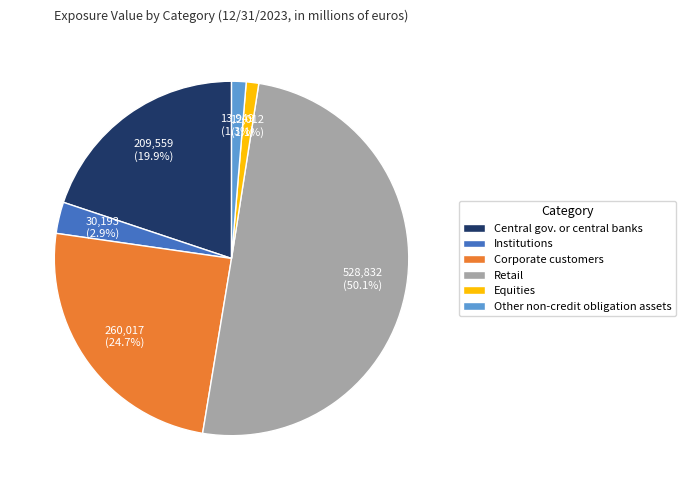

Which category accounts for the majority?

Retail